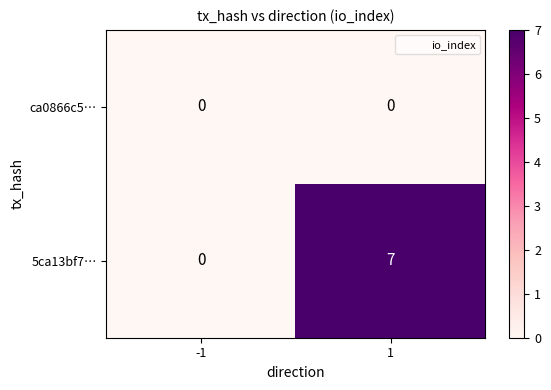

Which series changed the most between -1 and 1?

5ca13bf7…